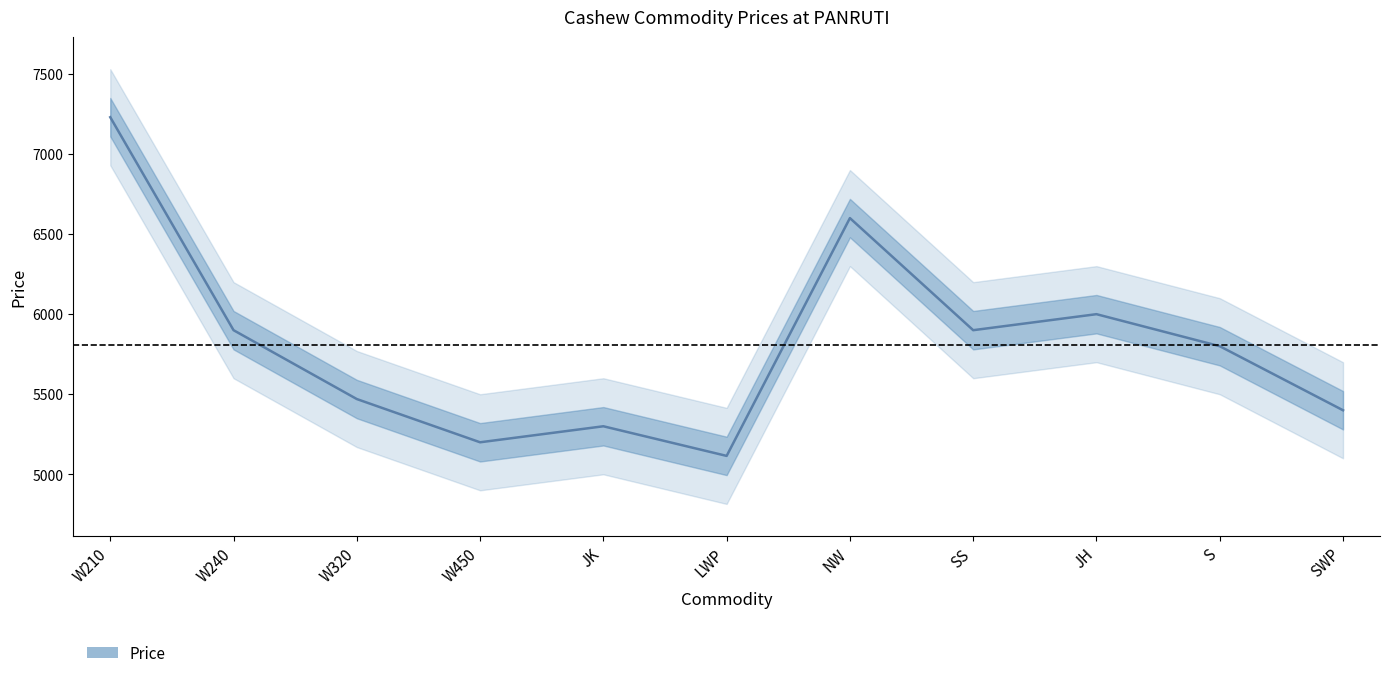

What is the value of the 9th point from the left?

6000